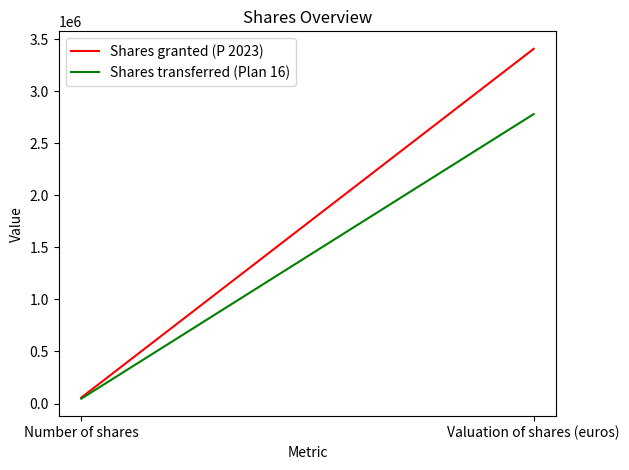

At which label is Shares transferred (Plan 16) closest to 1414108?

Number of shares